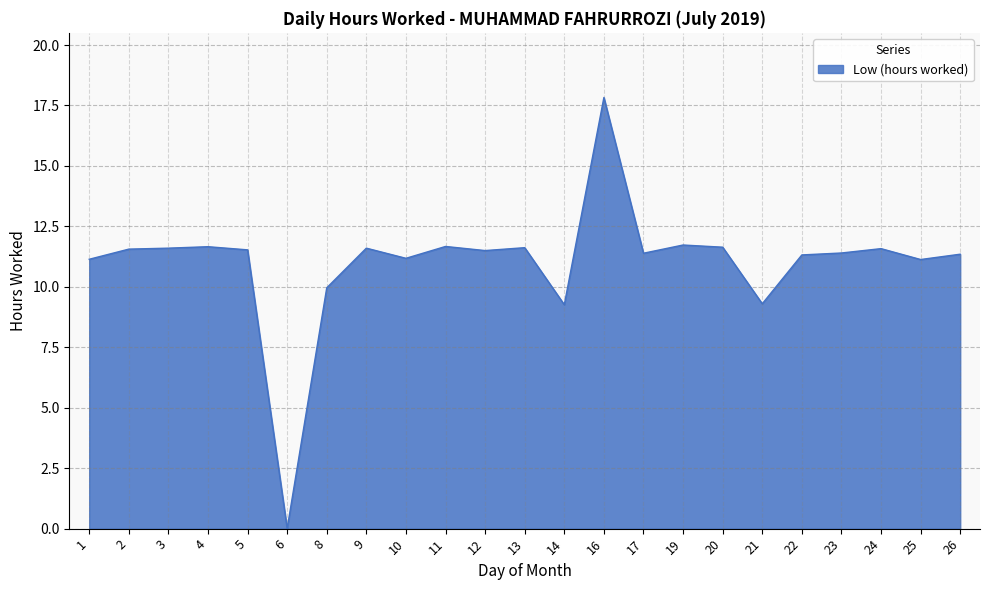

How many positive values are there?

22